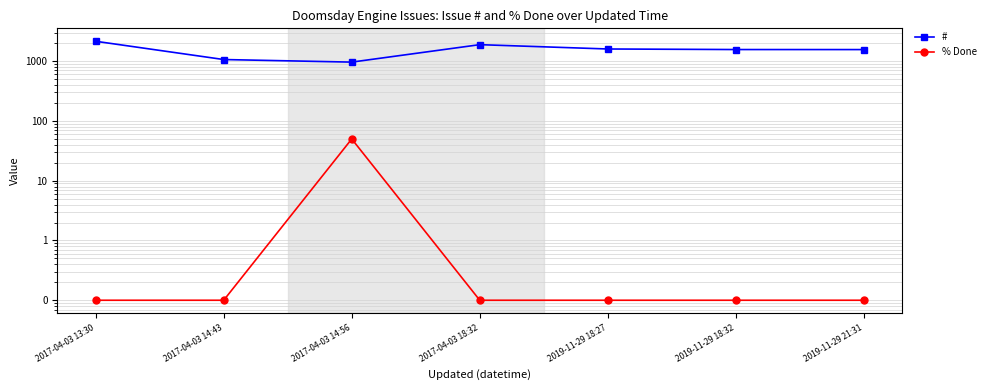

Is this an area chart (filled region under the line)?

No